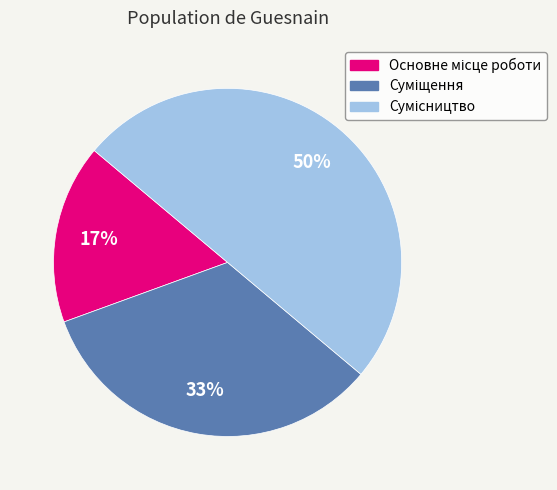

How many slices are in this pie chart?

3